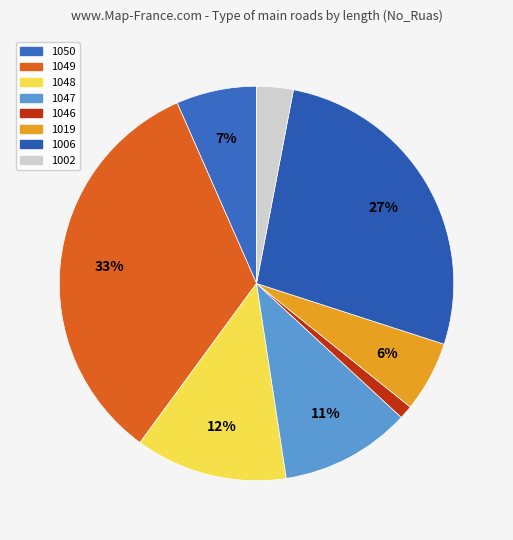

To the nearest percent, what is the average slice percentage?

12%